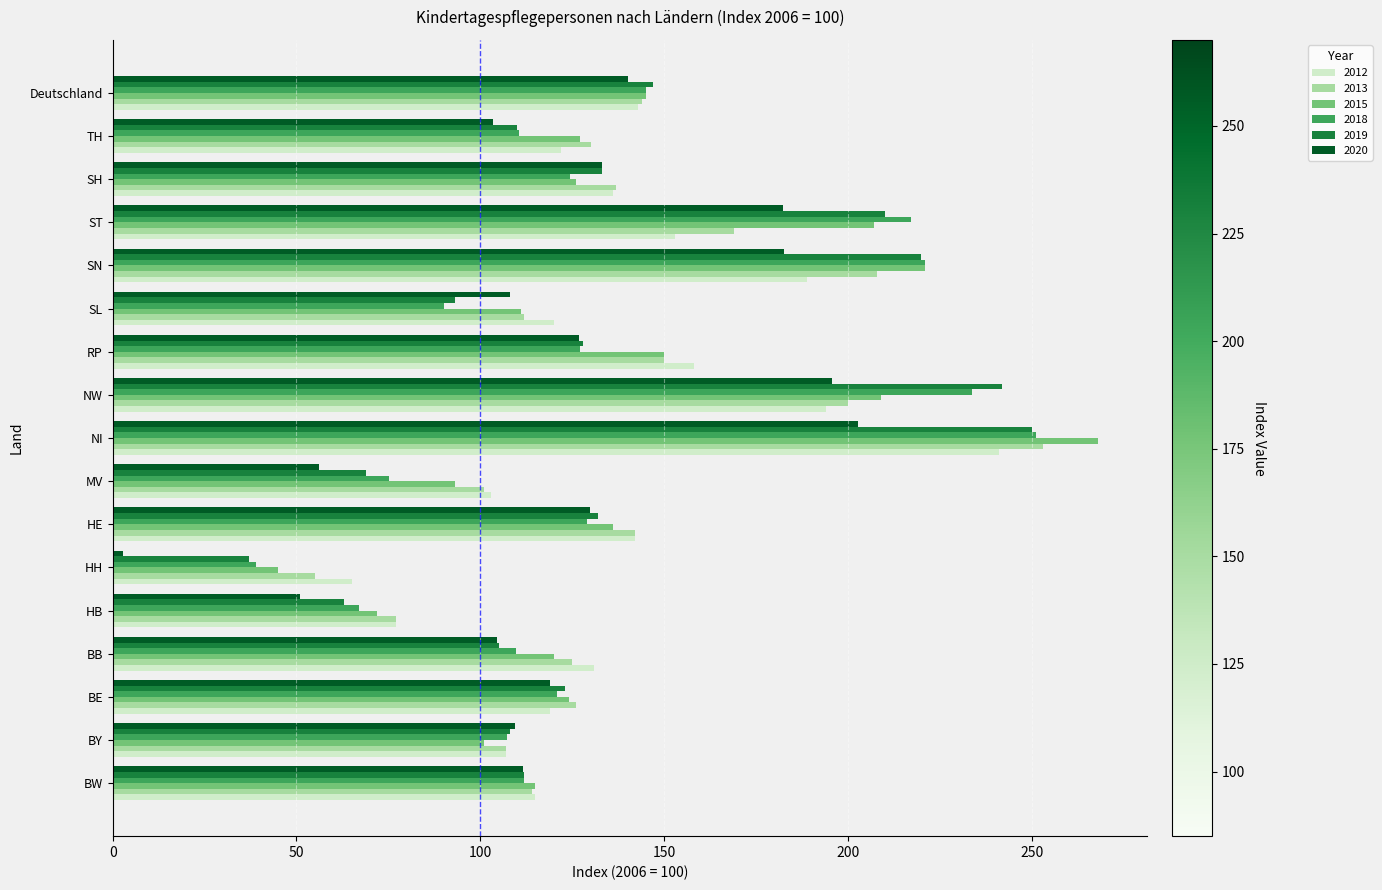

The value of 2015 at BB is 44.6. True or false?

False